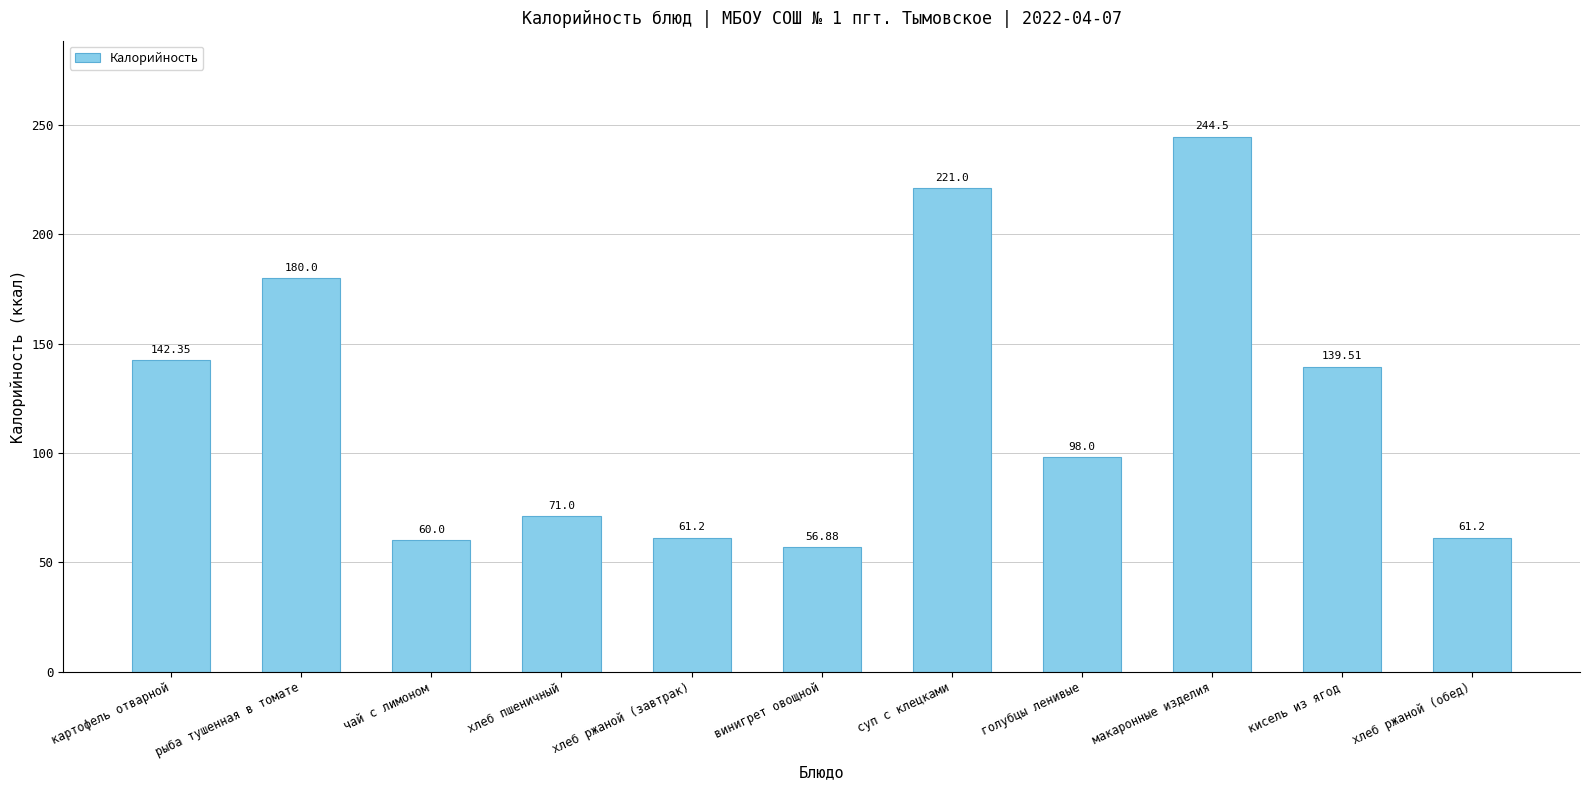

Are the bars horizontal?

No